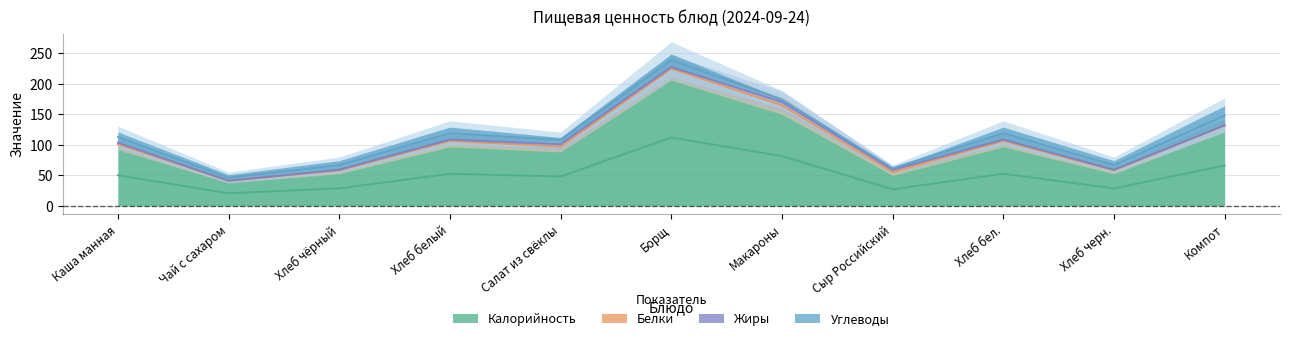

Which has a higher value, Каша манная or Хлеб белый?

Хлеб белый